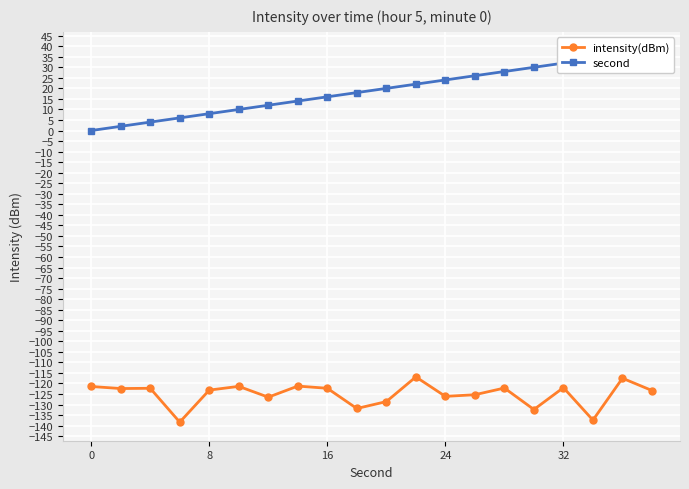

What is the difference between the maximum and minimum values in the intensity(dBm) series?

21.5